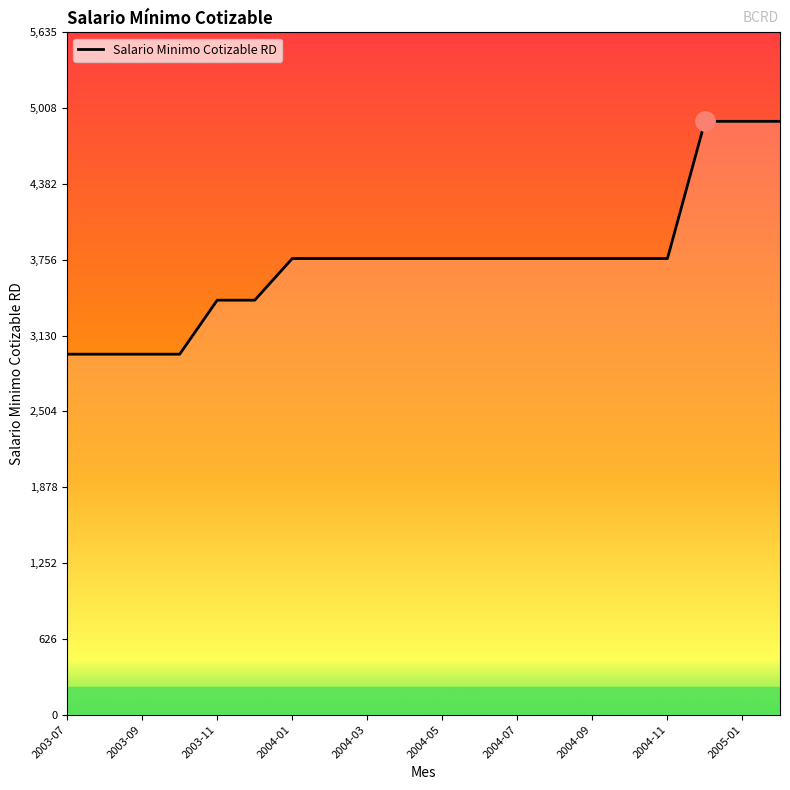

What is the greatest value displayed?

4900